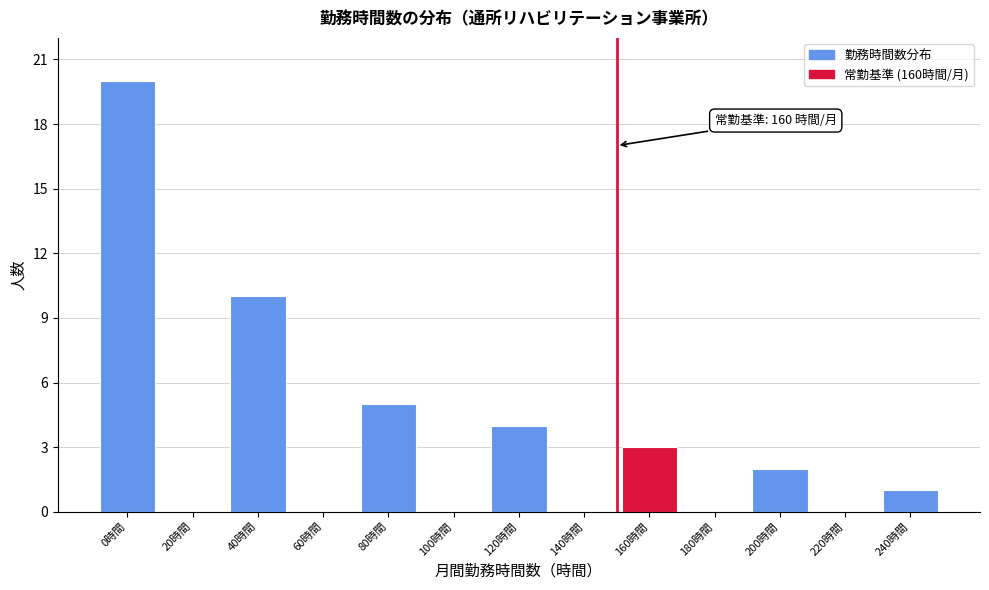

Which has a higher value, 120時間 or 140時間?

120時間